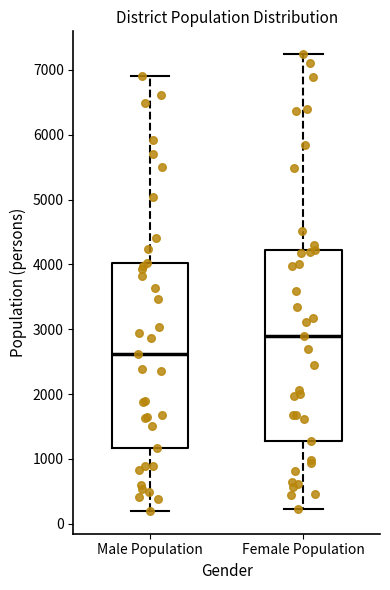

Reading left to right, transcribe this box plot: for each box, give where its median line is, the range the box spans, and where its two whiskers end, as read against the y-axis. The values are not printed on the chart, so give them approximately, as read against the axis.

Male Population: median 2600, box 1200 to 4000, whiskers 200 to 6900
Female Population: median 2900, box 1300 to 4200, whiskers 200 to 7200